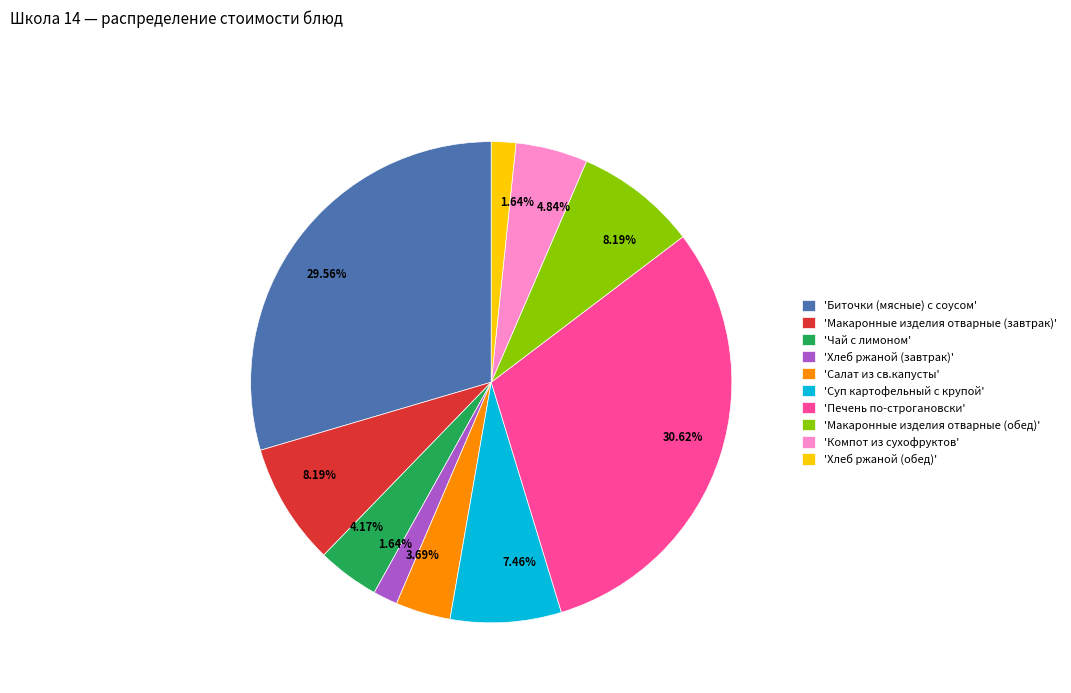

Between 'Печень по-строгановски' and 'Макаронные изделия отварные (обед)', which is larger?

'Печень по-строгановски'